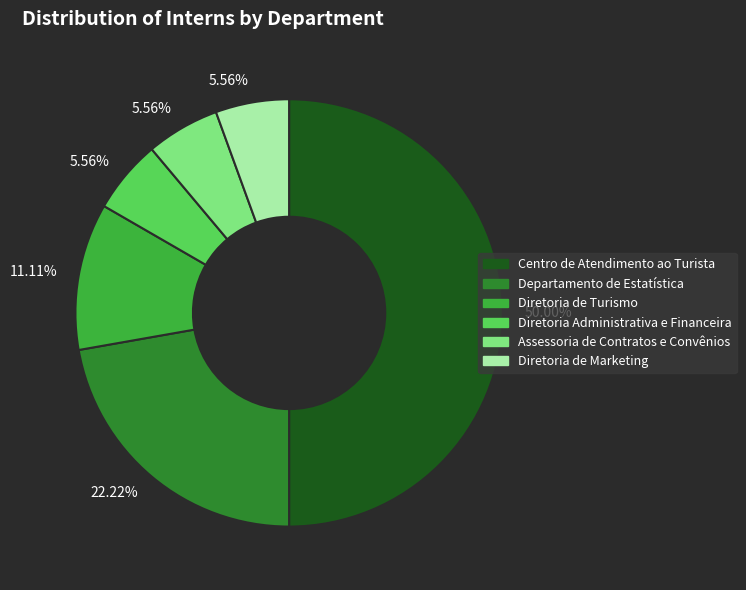

How many segments does this pie chart have?

6